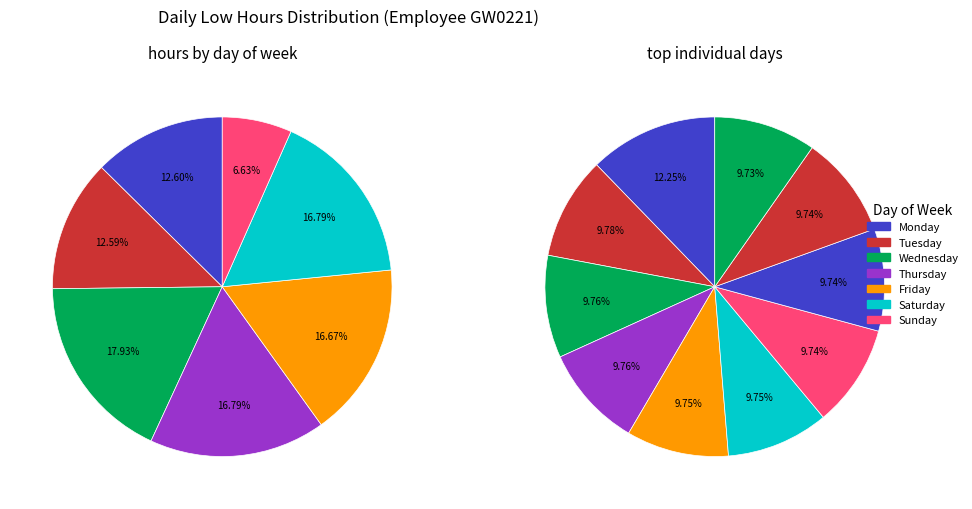

The Mon 5 slice represents 1% of the pie. True or false?

False